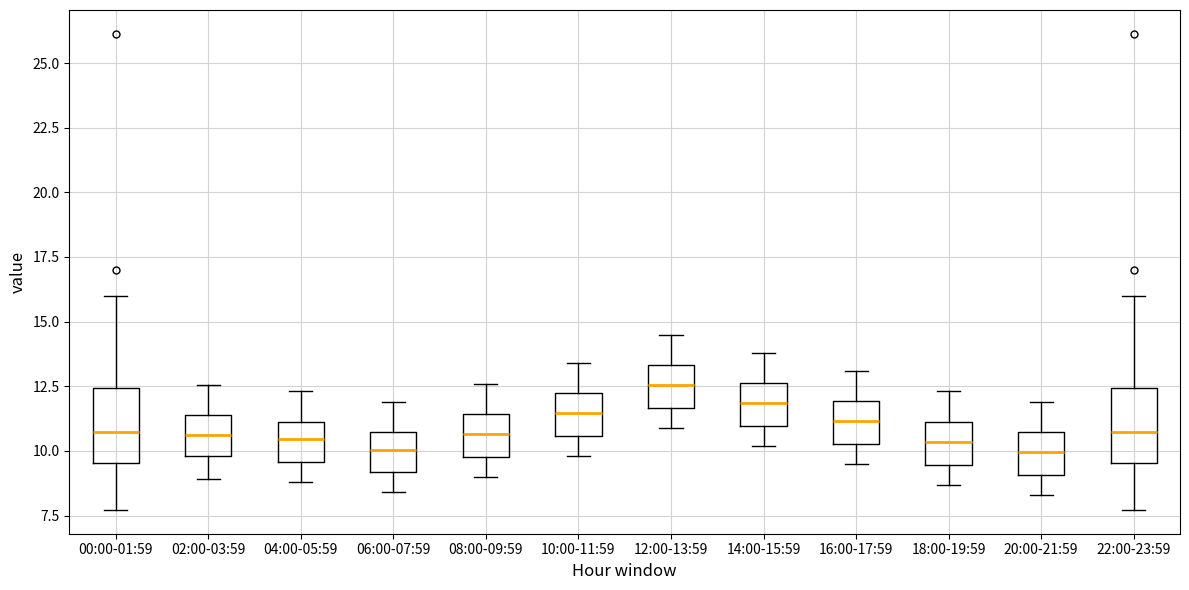

Reading left to right, transcribe this box plot: for each box, give where its median line is, the range the box spans, and where its two whiskers end, as read against the y-axis. The values are not printed on the chart, so give them approximately, as read against the axis.

00:00-01:59: median 10.5, box 9.5 to 12.5, whiskers 7.5 to 16.0
02:00-03:59: median 10.5, box 10.0 to 11.5, whiskers 9.0 to 12.5
04:00-05:59: median 10.5, box 9.5 to 11.0, whiskers 9.0 to 12.5
06:00-07:59: median 10.0, box 9.0 to 10.5, whiskers 8.5 to 12.0
08:00-09:59: median 10.5, box 10.0 to 11.5, whiskers 9.0 to 12.5
10:00-11:59: median 11.5, box 10.5 to 12.0, whiskers 10.0 to 13.5
12:00-13:59: median 12.5, box 11.5 to 13.5, whiskers 11.0 to 14.5
14:00-15:59: median 12.0, box 11.0 to 12.5, whiskers 10.0 to 14.0
16:00-17:59: median 11.0, box 10.5 to 12.0, whiskers 9.5 to 13.0
18:00-19:59: median 10.5, box 9.5 to 11.0, whiskers 8.5 to 12.5
20:00-21:59: median 10.0, box 9.0 to 10.5, whiskers 8.5 to 12.0
22:00-23:59: median 10.5, box 9.5 to 12.5, whiskers 7.5 to 16.0